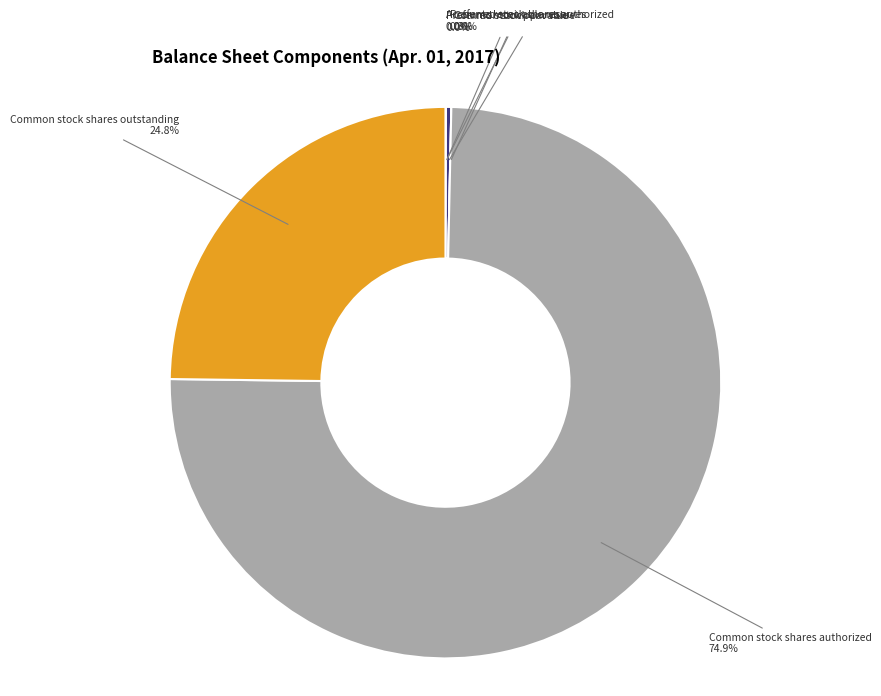

Which category has the biggest portion of the pie?

Common stock shares authorized